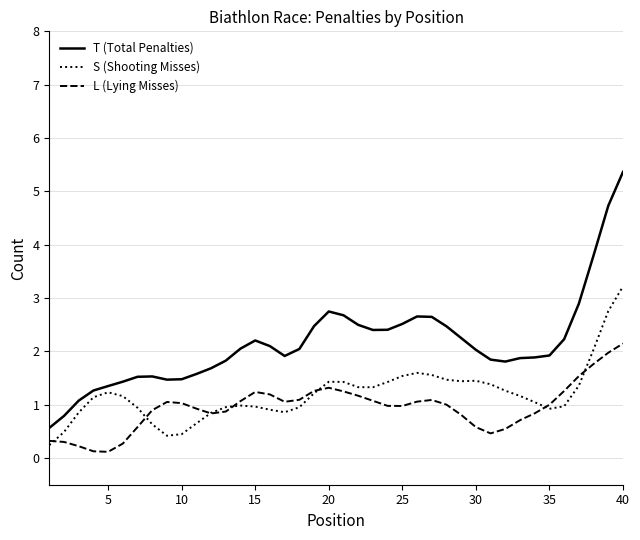

What is the maximum value for L (Lying Misses)?

2.1